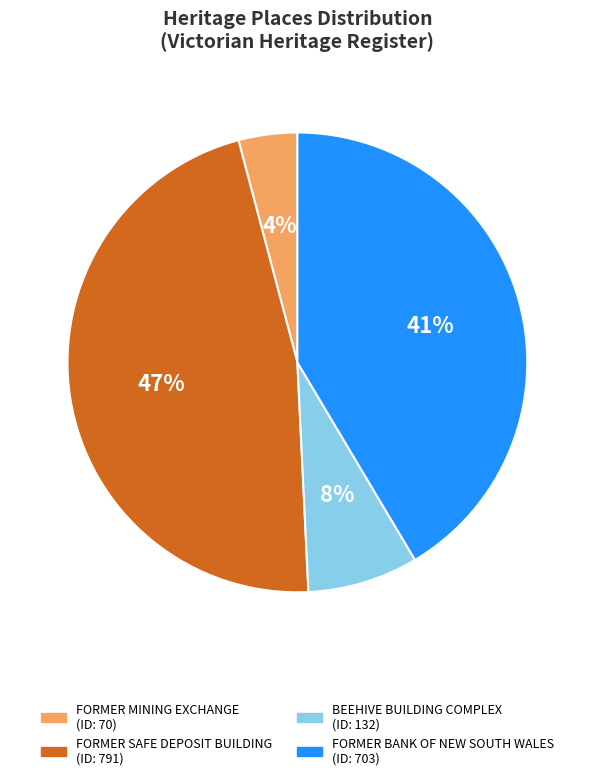

To the nearest percent, what portion does FORMER MINING EXCHANGE represent?

4%